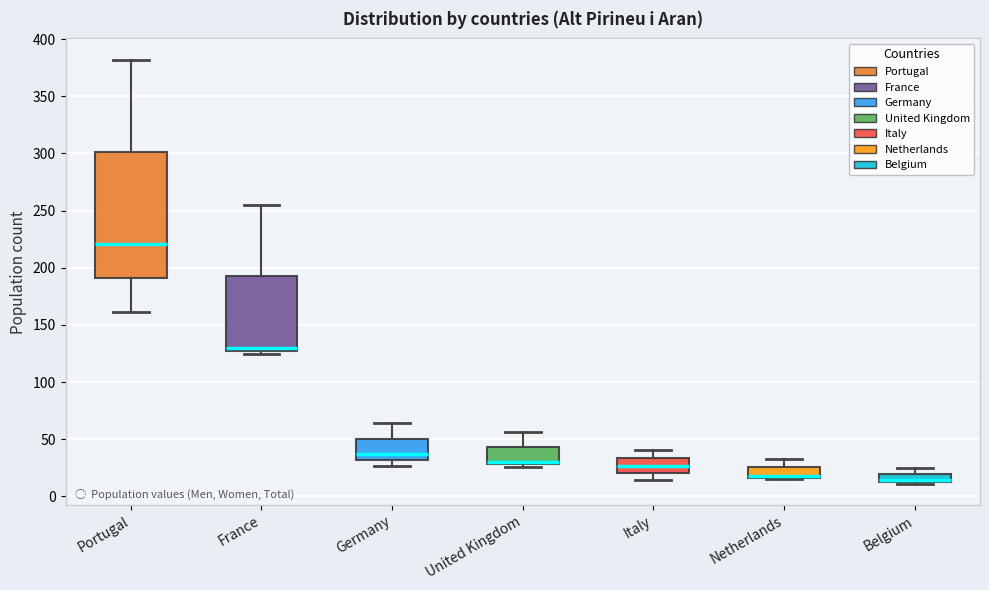

Where does the median line of the box for Italy sit on the y-axis? The values are not printed on the chart, so give them approximately, as read against the axis.

25